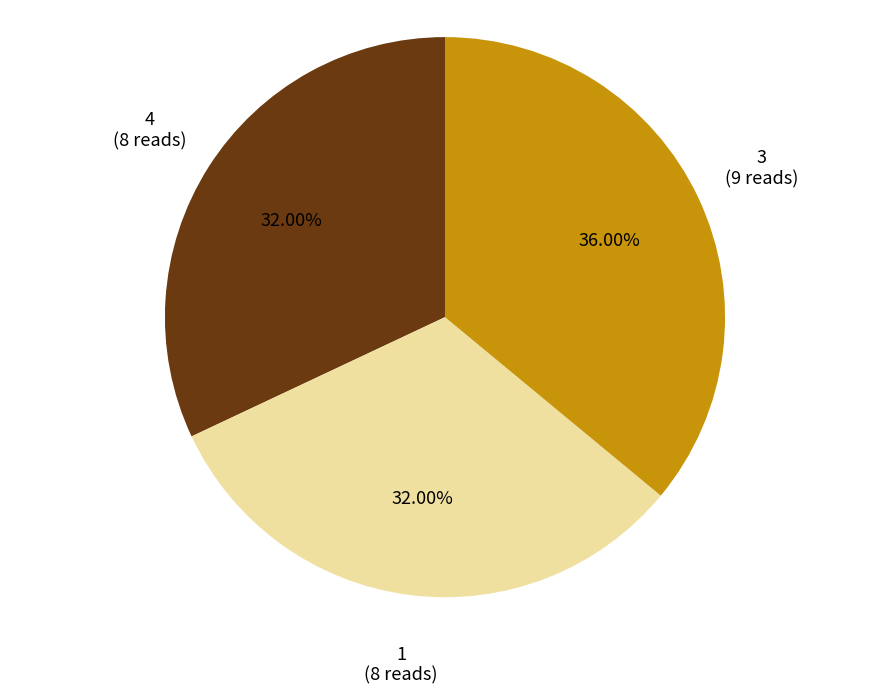

Is there any slice that represents more than half of the pie?

No